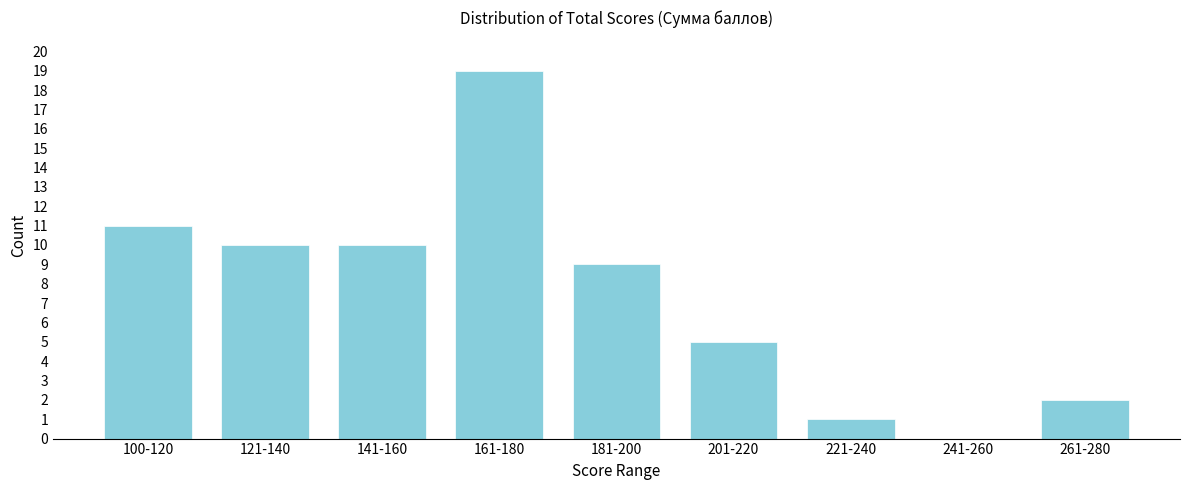

Reading right to left, list all the values displayed in this chart.

261-280=2	241-260=0	221-240=1	201-220=5	181-200=9	161-180=19	141-160=10	121-140=10	100-120=11